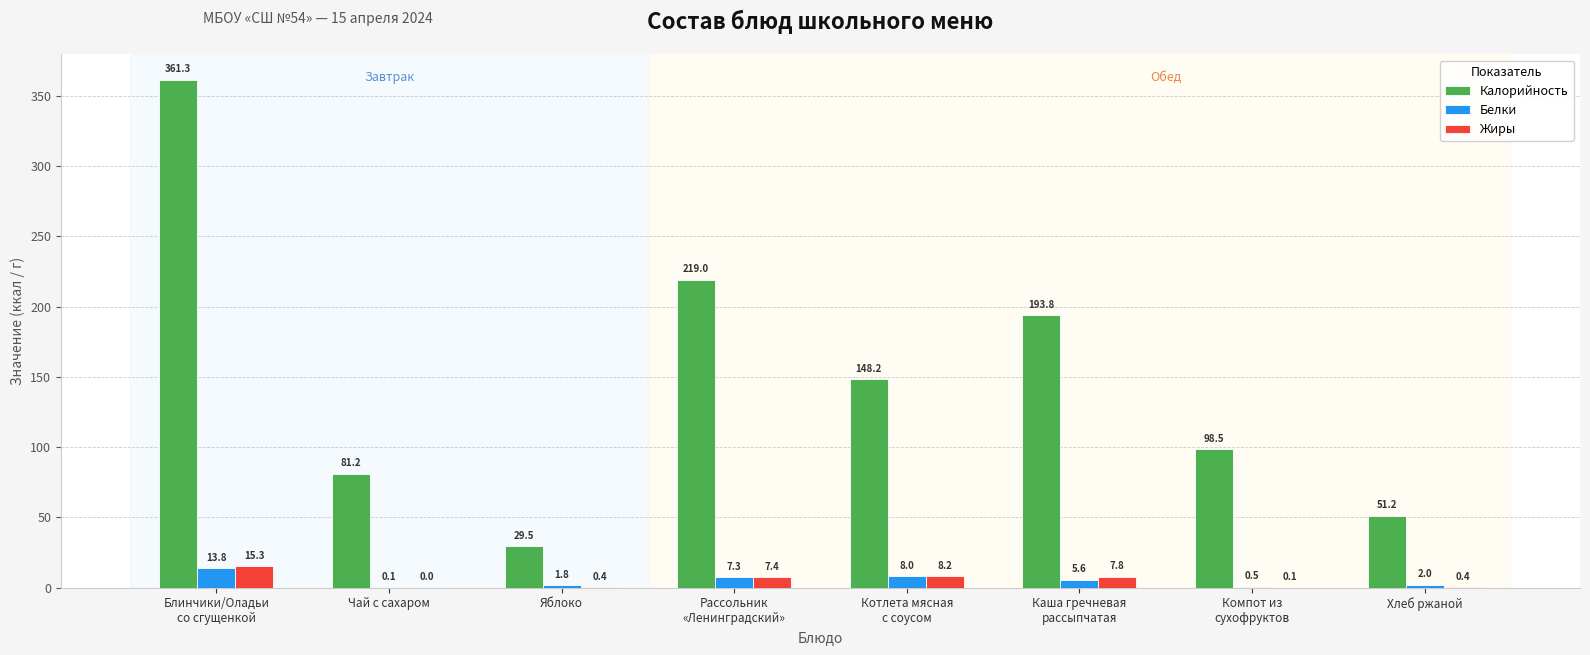

Reading left to right, extract all data points from this chart.

Калорийность: Блинчики/Оладьи
со сгущенкой=361.3	Чай с сахаром=81.2	Яблоко=29.5	Рассольник
«Ленинградский»=219.0	Котлета мясная
с соусом=148.2	Каша гречневая
рассыпчатая=193.8	Компот из
сухофруктов=98.5	Хлеб ржаной=51.2
Белки: Блинчики/Оладьи
со сгущенкой=13.8	Чай с сахаром=0.1	Яблоко=1.8	Рассольник
«Ленинградский»=7.3	Котлета мясная
с соусом=8.0	Каша гречневая
рассыпчатая=5.6	Компот из
сухофруктов=0.5	Хлеб ржаной=2.0
Жиры: Блинчики/Оладьи
со сгущенкой=15.3	Чай с сахаром=0.0	Яблоко=0.4	Рассольник
«Ленинградский»=7.4	Котлета мясная
с соусом=8.2	Каша гречневая
рассыпчатая=7.8	Компот из
сухофруктов=0.1	Хлеб ржаной=0.4